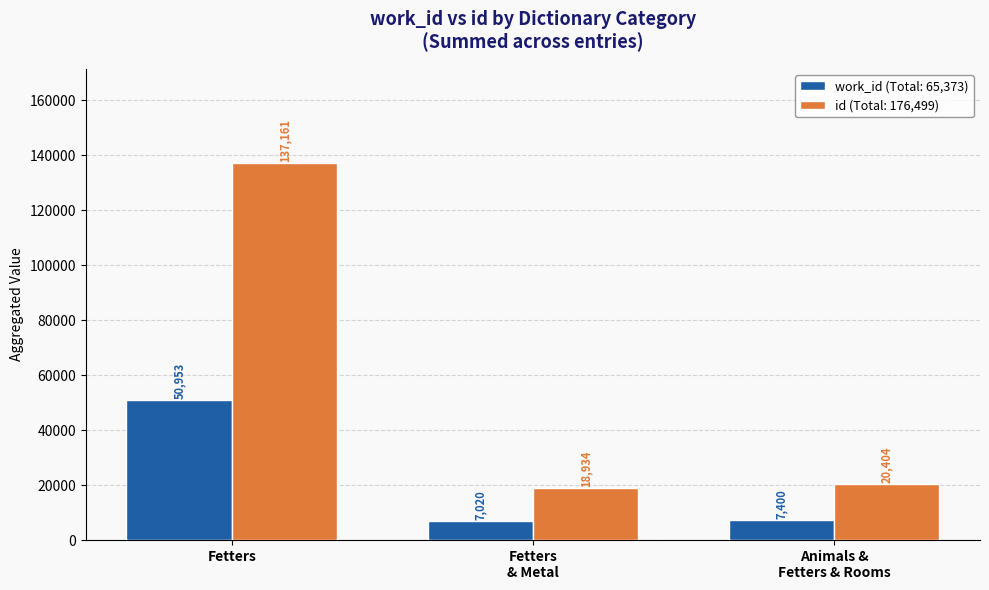

What is the difference between the highest and lowest values at Fetters?

86208